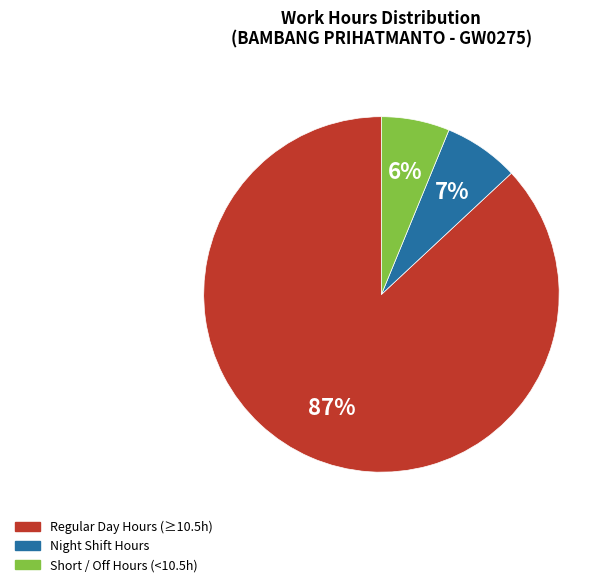

How many segments does this pie chart have?

3